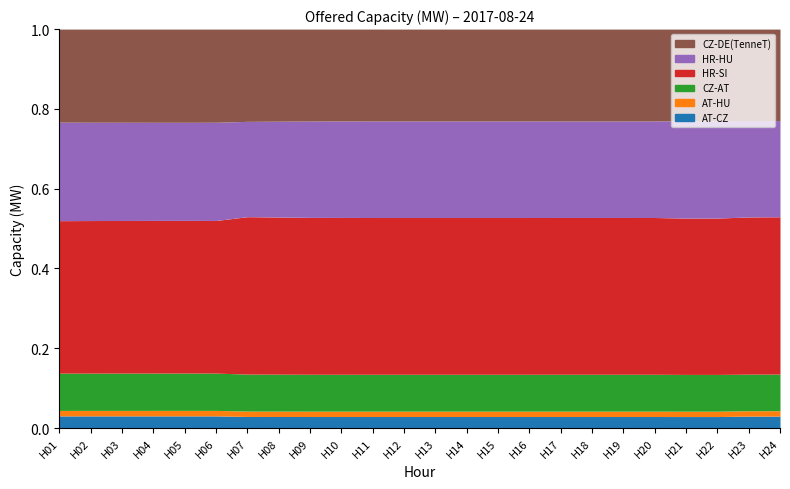

The AT-CZ series shows 276 at H06. True or false?

False